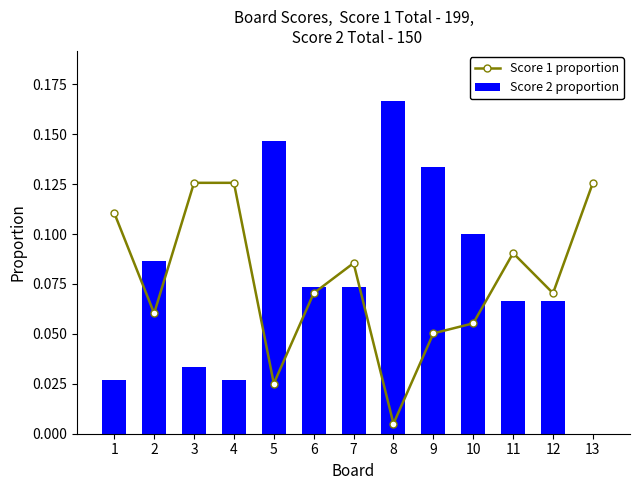

Is it true that Score 1 proportion equals 0.1 at 6?

True